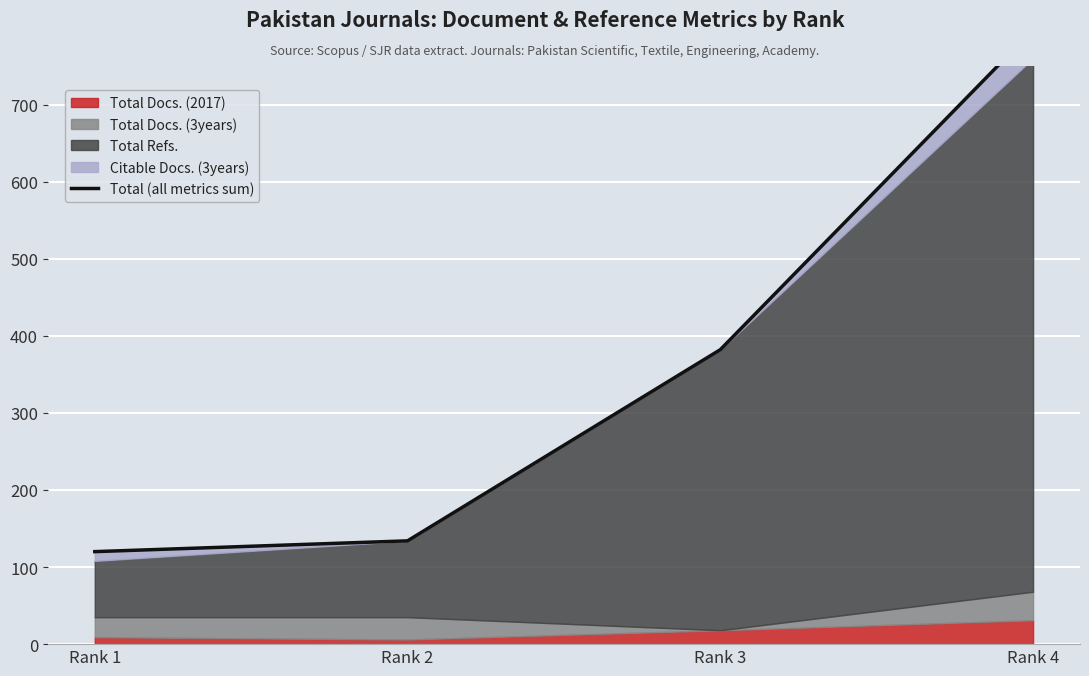

Rank the categories by value from lowest to highest.

Rank 1, Rank 2, Rank 3, Rank 4